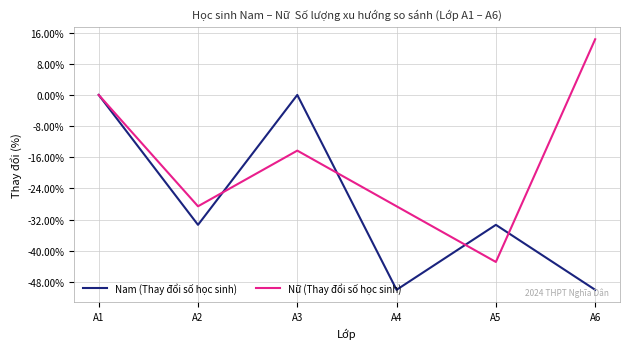

Reading left to right, transcribe all the data shown in this chart.

Nam (Thay đổi số học sinh): A1=0.0	A2=-33.3	A3=0.0	A4=-50.0	A5=-33.3	A6=-50.0
Nữ (Thay đổi số học sinh): A1=0.0	A2=-28.6	A3=-14.3	A4=-28.6	A5=-42.9	A6=14.3